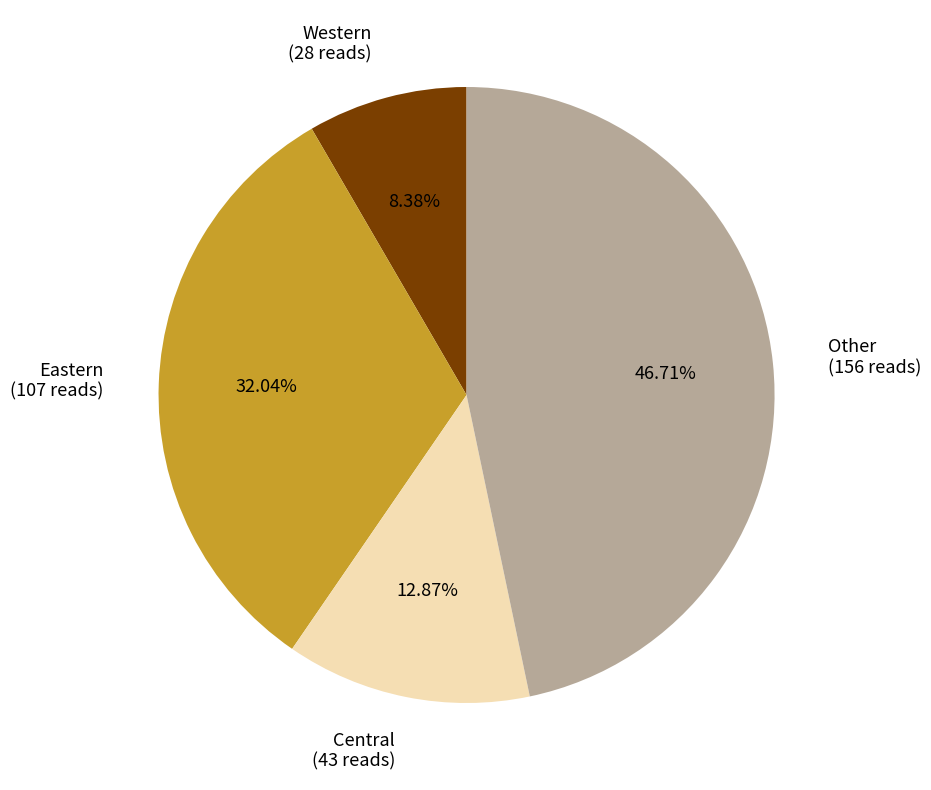

Count the number of slices in the pie.

4